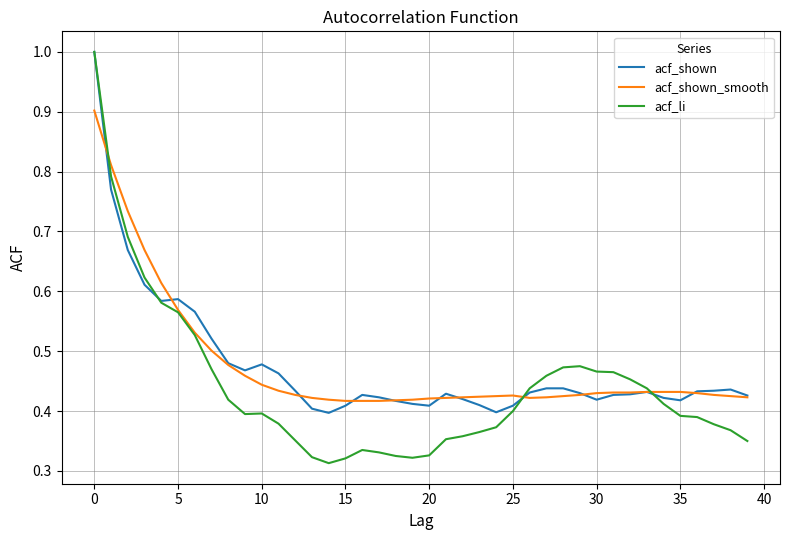

Which series has the widest spread of values?

acf_li